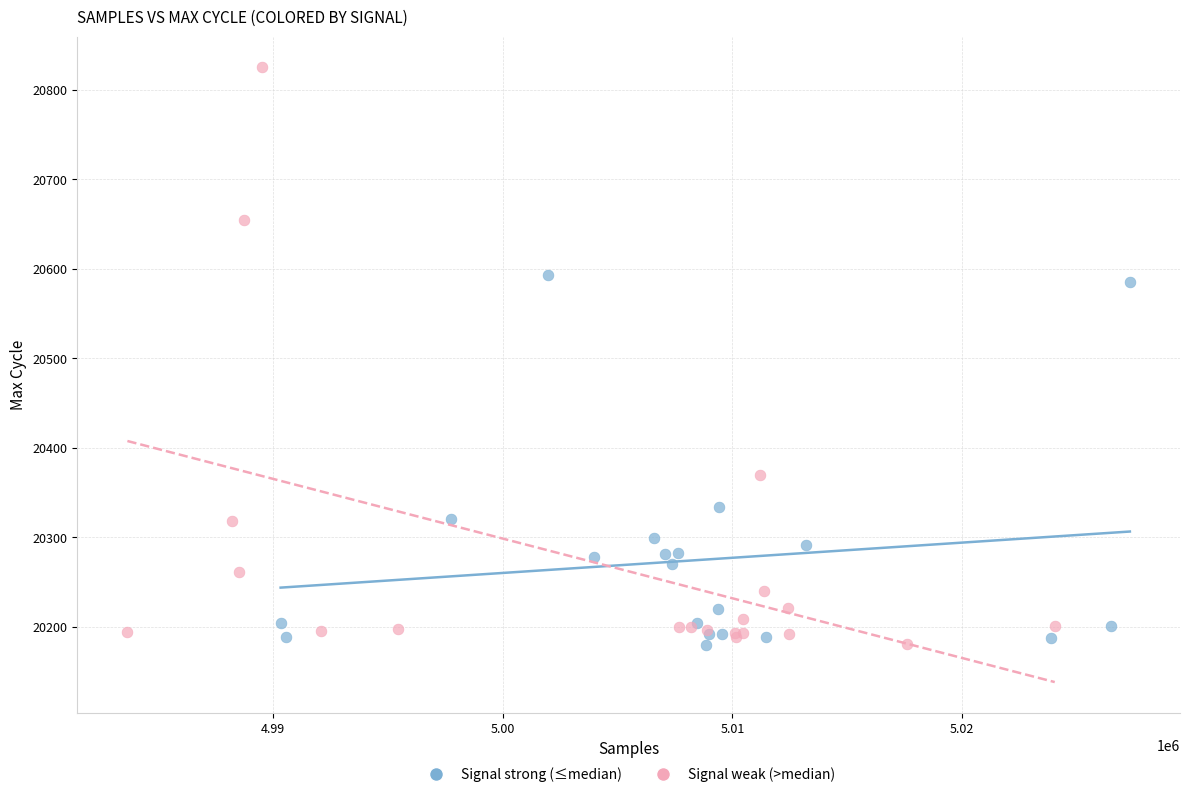

Which series has the largest Y range (max minus min)?

Signal weak (>median)